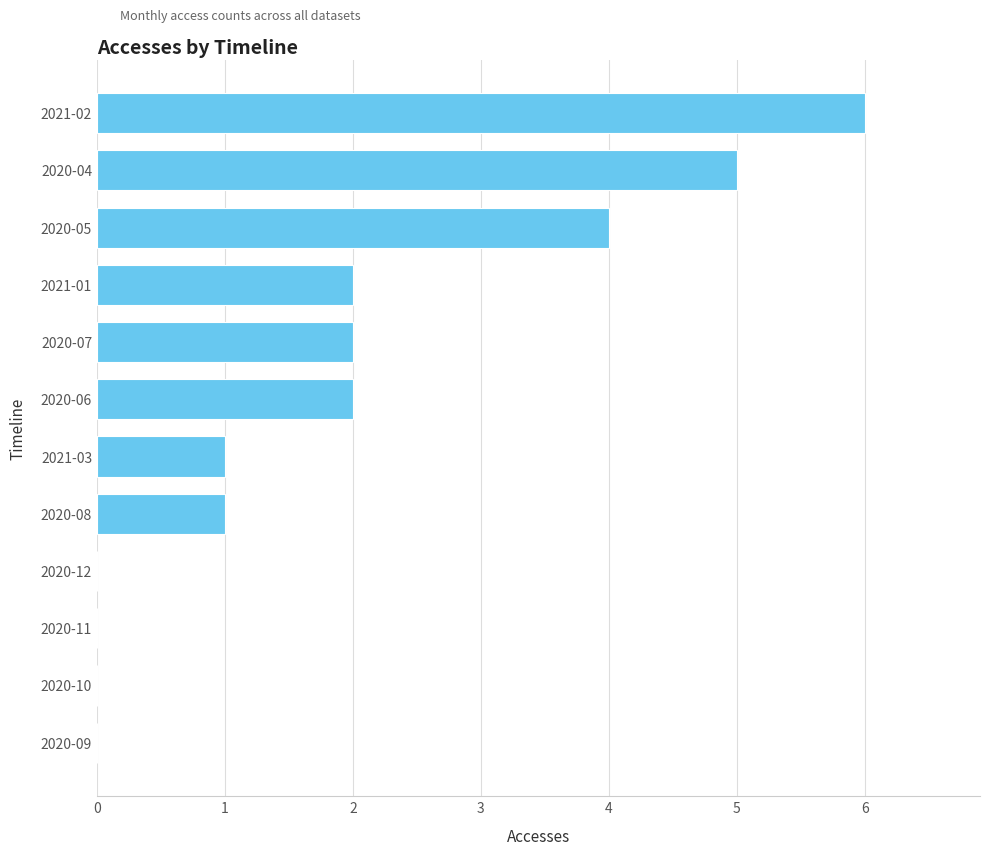

Are the bars horizontal?

Yes